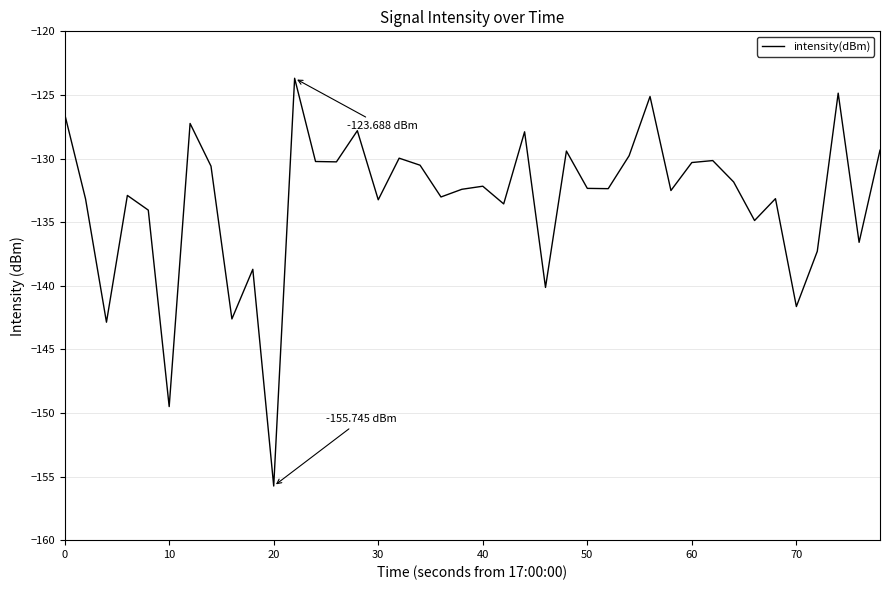

What is the difference between the maximum and minimum values?

32.1